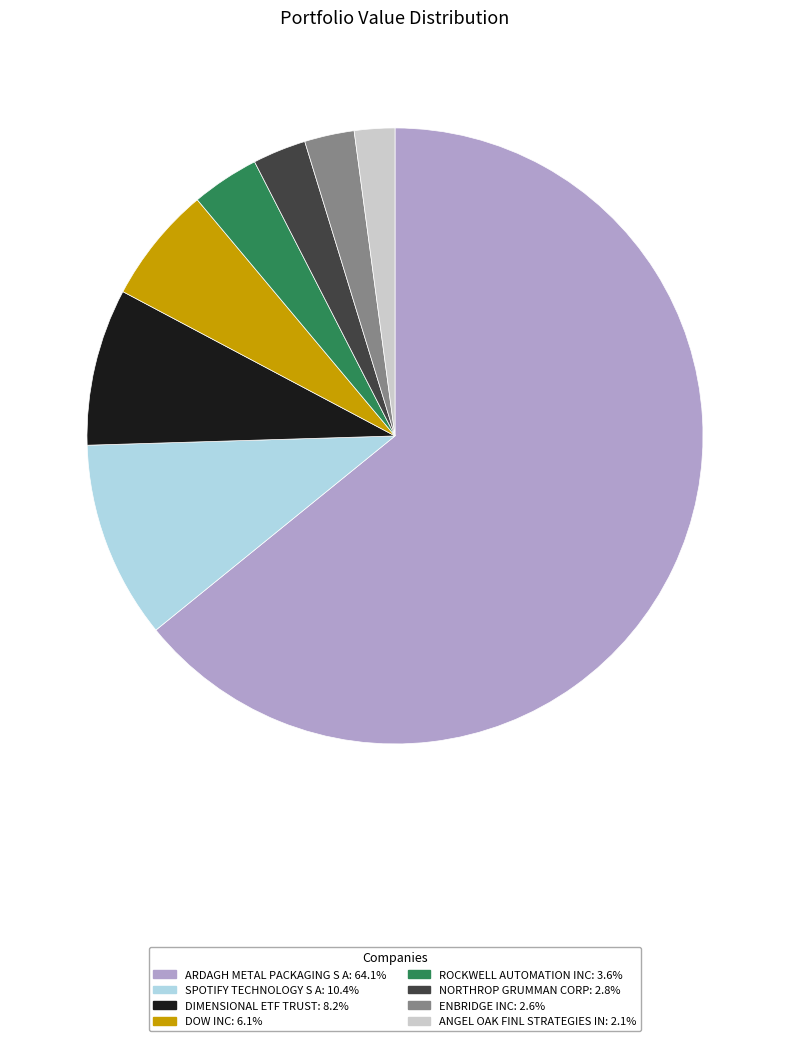

Is the sum of ROCKWELL AUTOMATION INC and DOW INC greater than half?

No